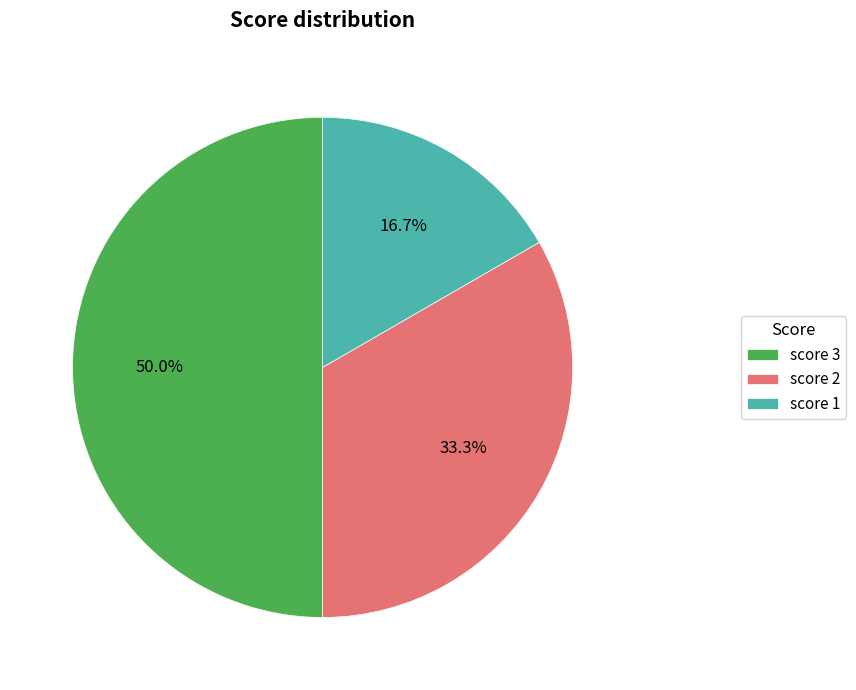

How many slices are in this pie chart?

3